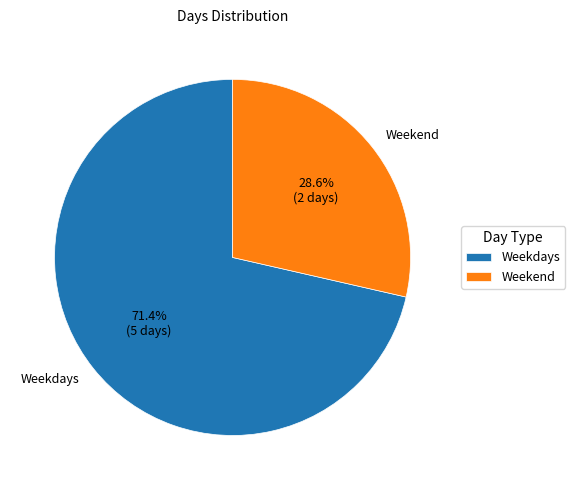

The Weekdays slice represents 78% of the pie. True or false?

False